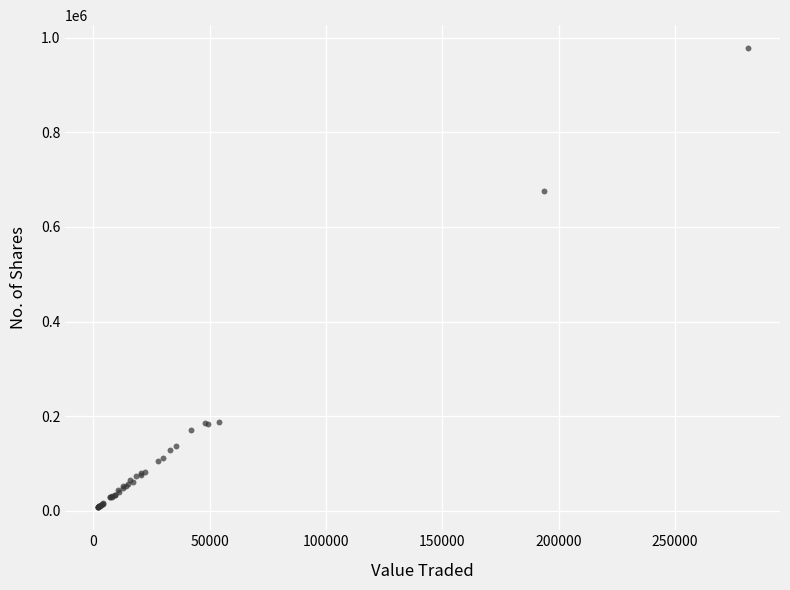

What Y value in the scatter plot is closest to 492557?

675899